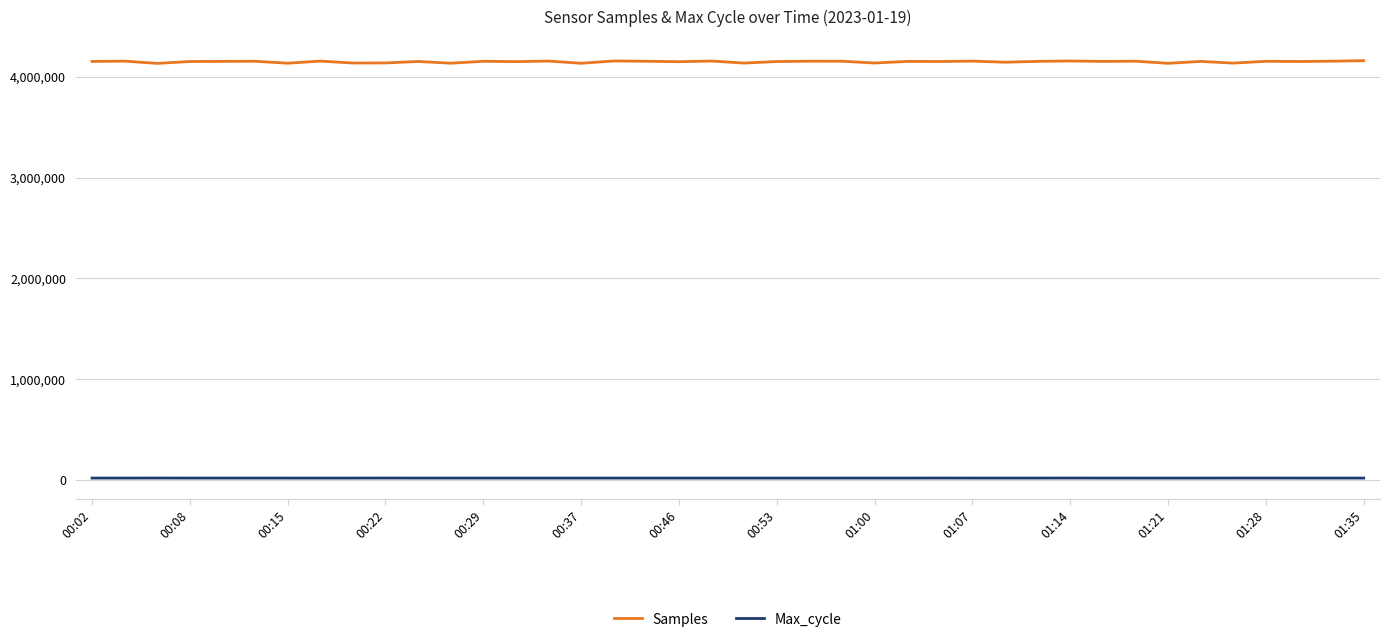

How many categories are shown in the chart?

40